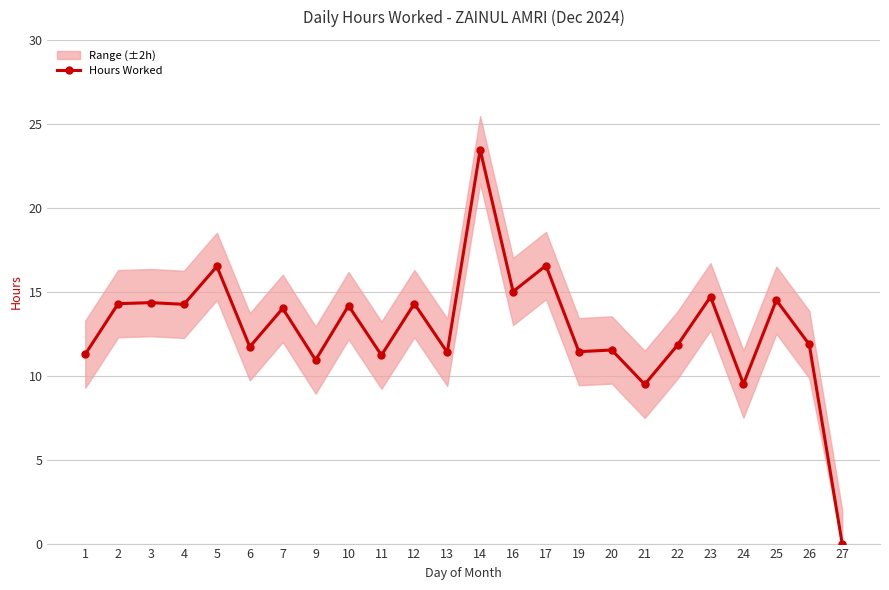

Is it true that the value at 13 is 5.0?

False